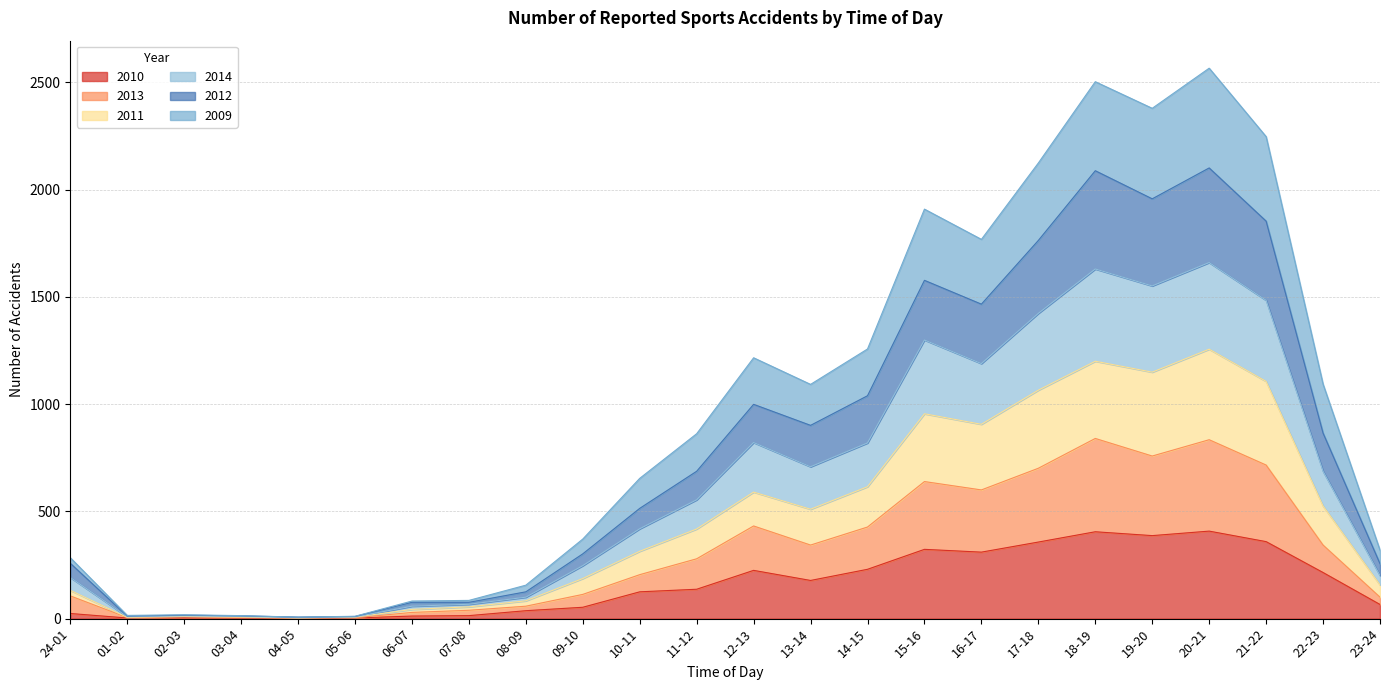

The 2013 series shows 106 at 24-01. True or false?

True